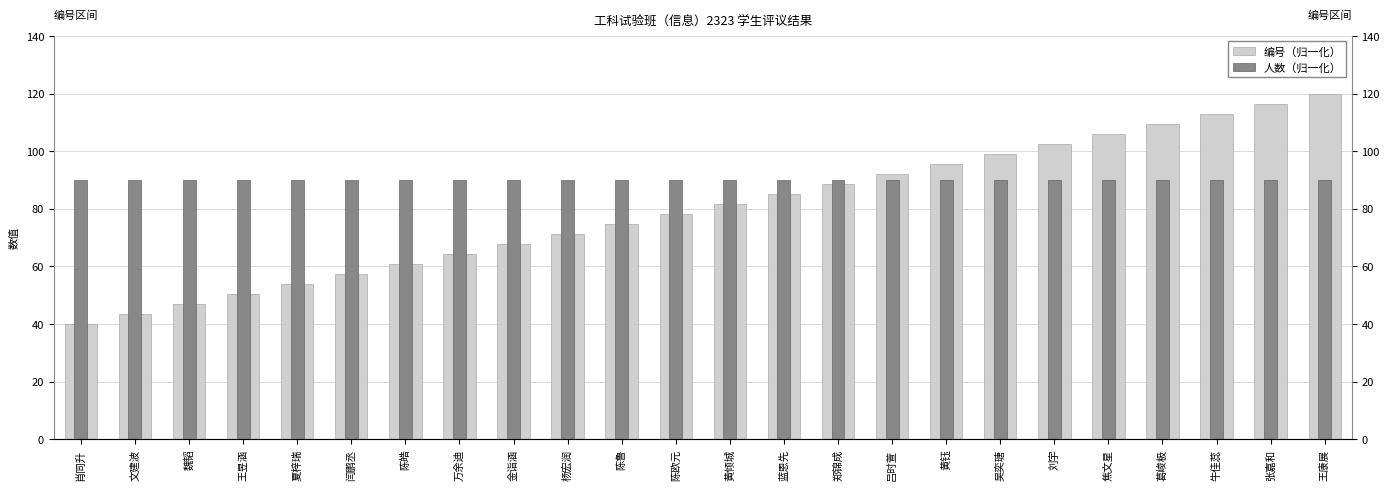

Which has a higher value, 文建波 or 吴奕瑭?

吴奕瑭